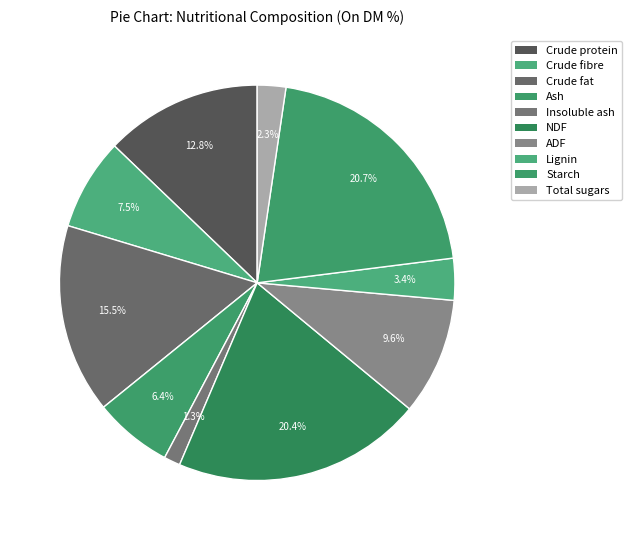

To the nearest percent, what is the average slice percentage?

10%